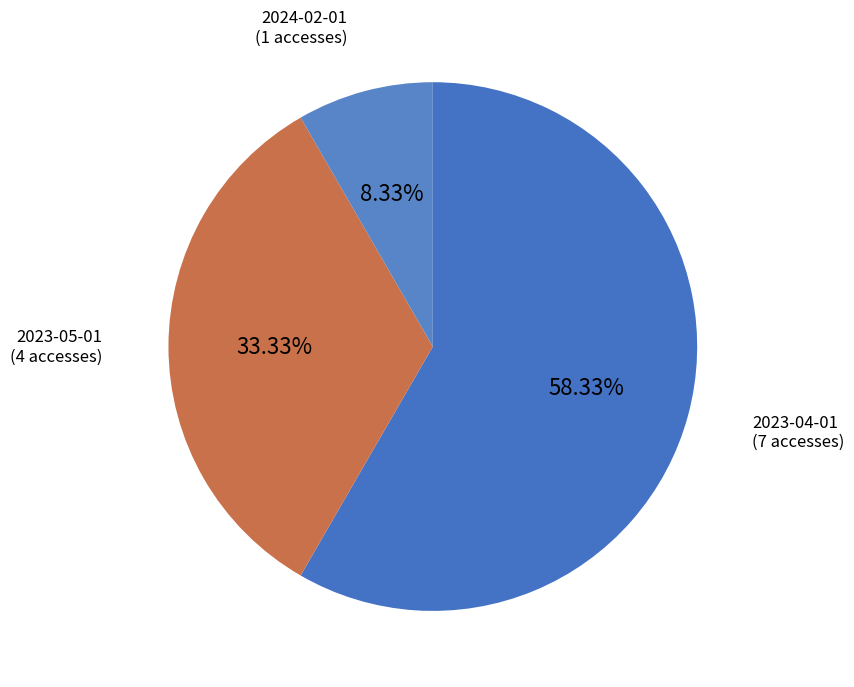

Does any single category account for the majority?

Yes